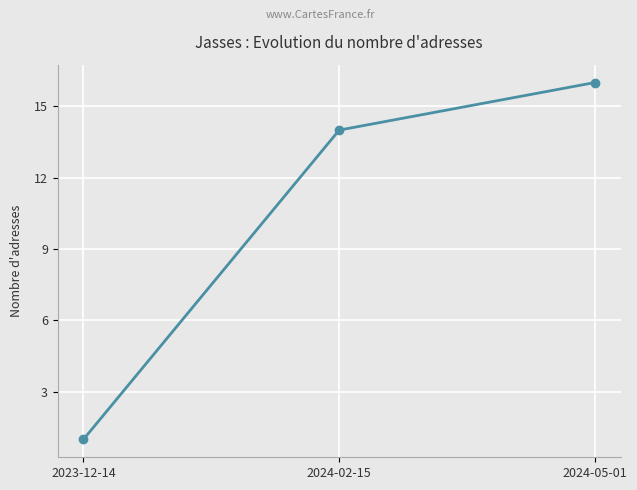

Between 2023-12-14 and 2024-05-01, which is larger?

2024-05-01